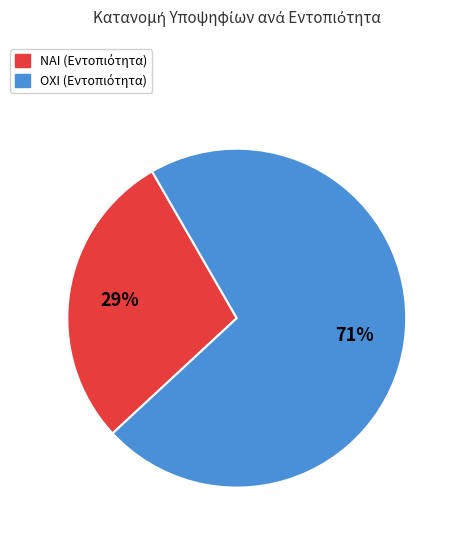

Combined, do ΝΑΙ and ΟΧΙ account for over 50%?

Yes